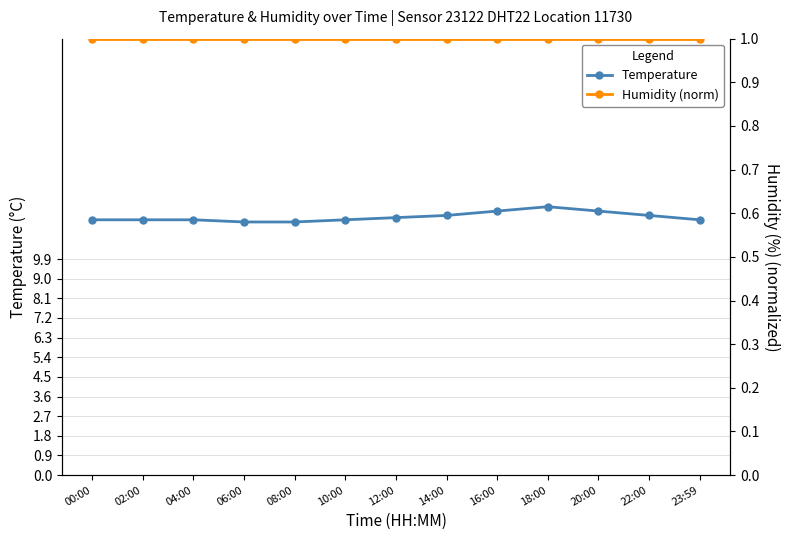

Which category has the lowest value across all series?

00:00